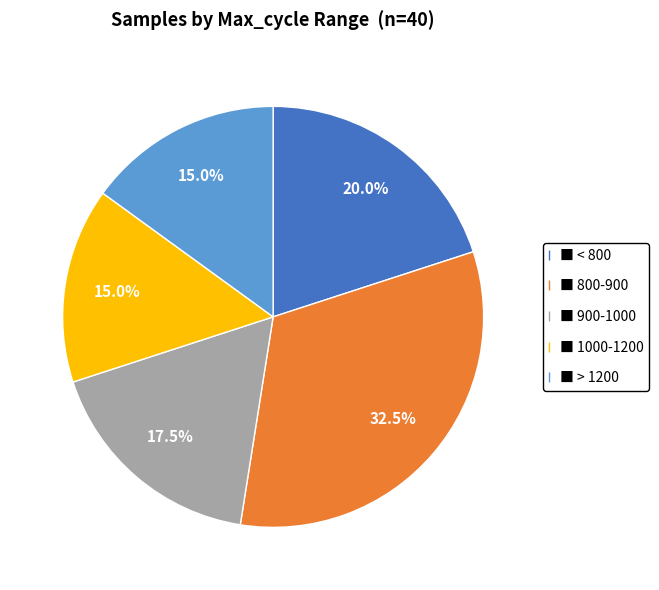

Is there any slice that represents more than half of the pie?

No